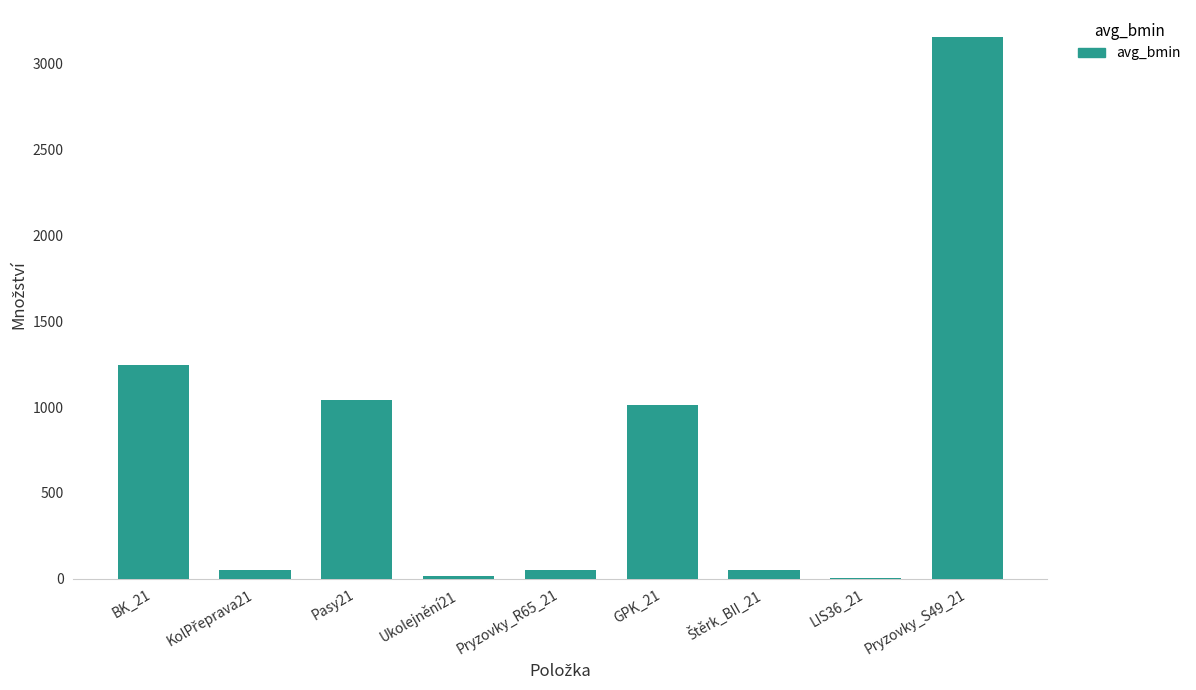

What is the sum of all values?

6624